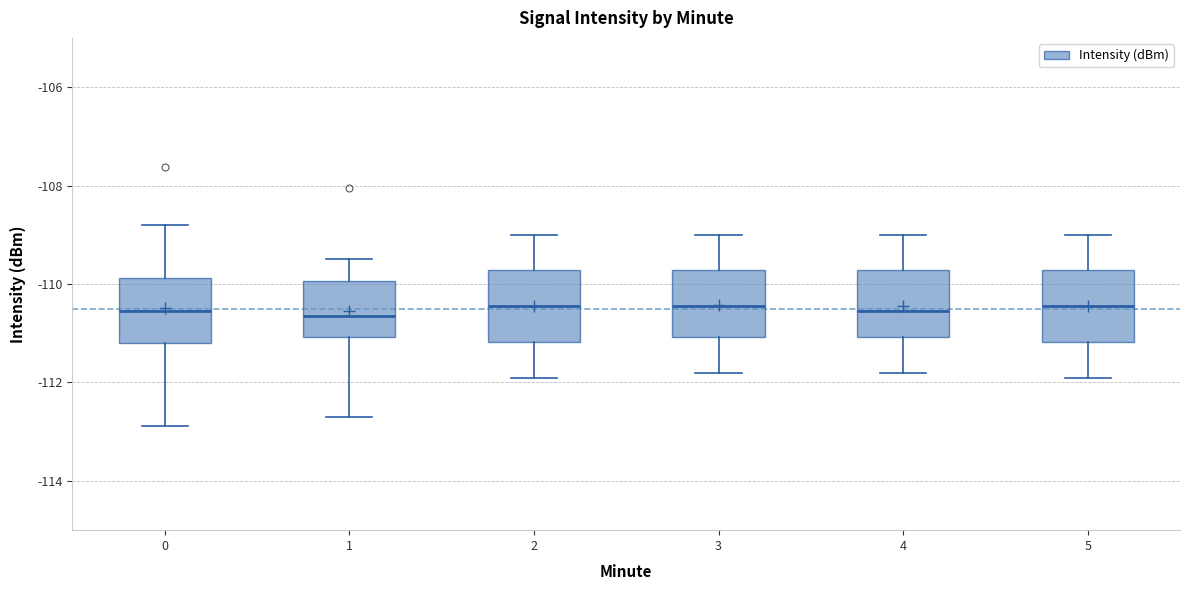

Where does the lower whisker of the box at x = 1 end on the y-axis? The values are not printed on the chart, so give them approximately, as read against the axis.

-112.6